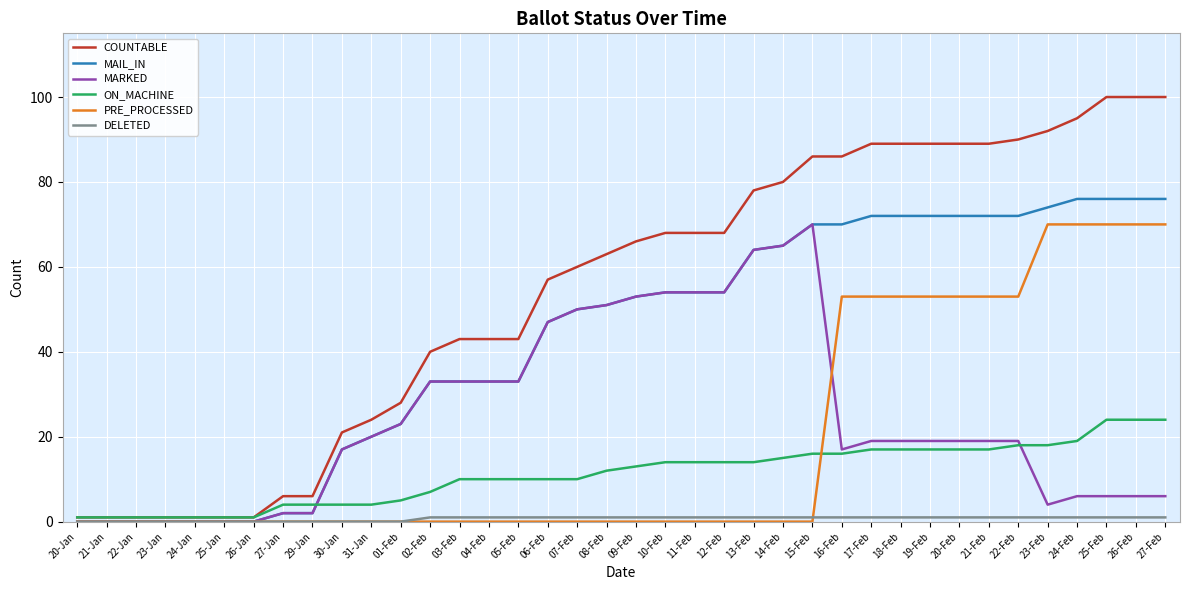

Is the value of ON_MACHINE at 10-Feb greater than the value of MARKED at 17-Feb?

No